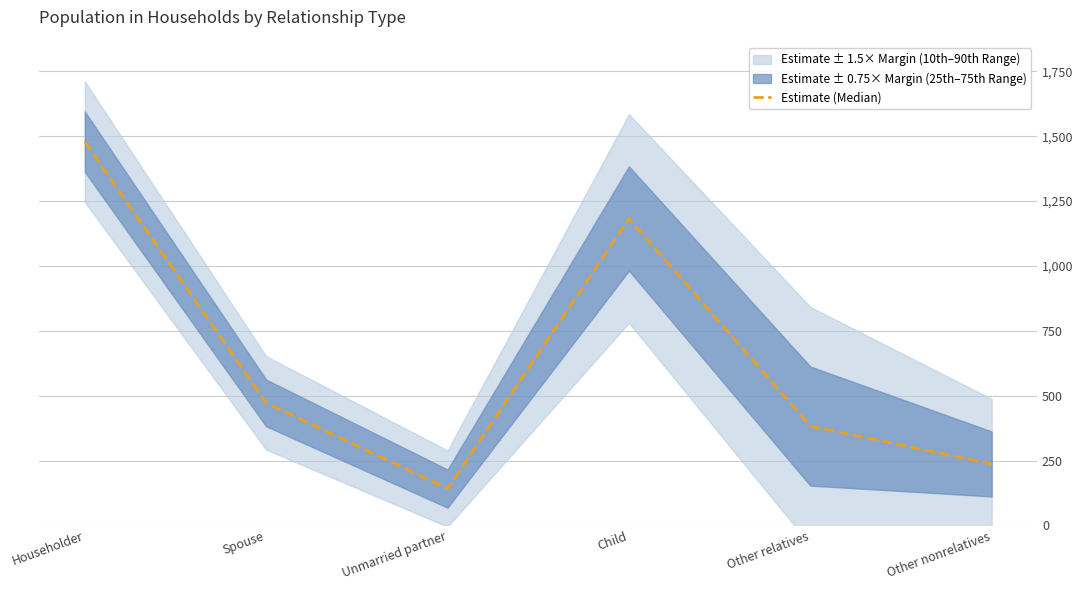

How many lines are shown in the chart?

1